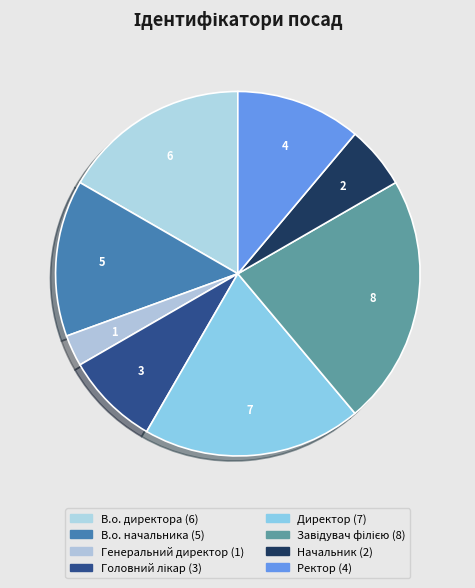

To the nearest percent, what is the combined percentage of Генеральний директор and Начальник?

8%